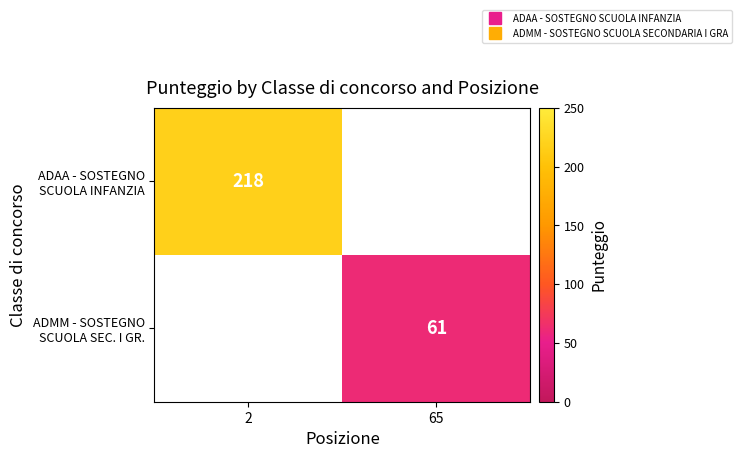

What is the maximum value shown in the chart?

218.0